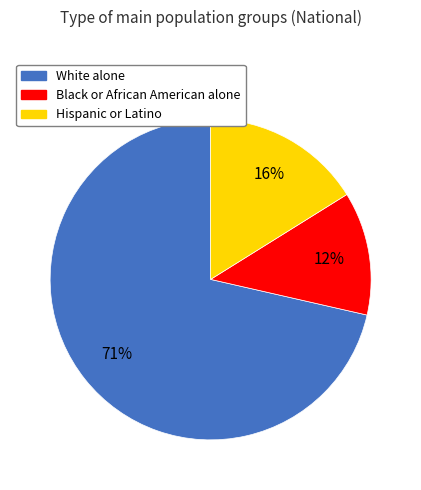

Count the number of slices in the pie.

3